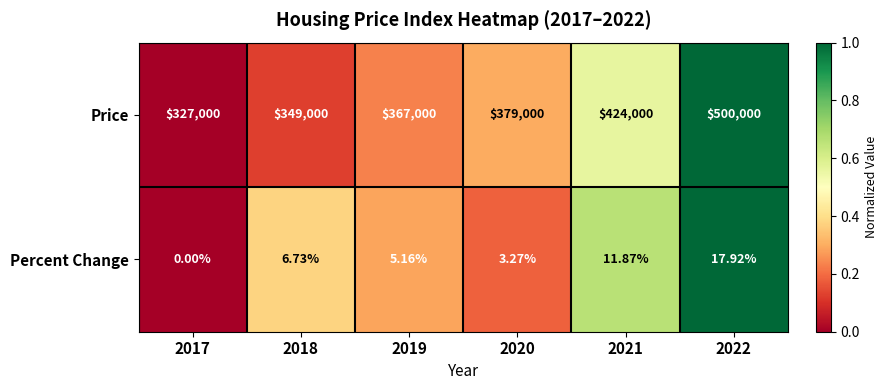

How many series are shown in this chart?

2